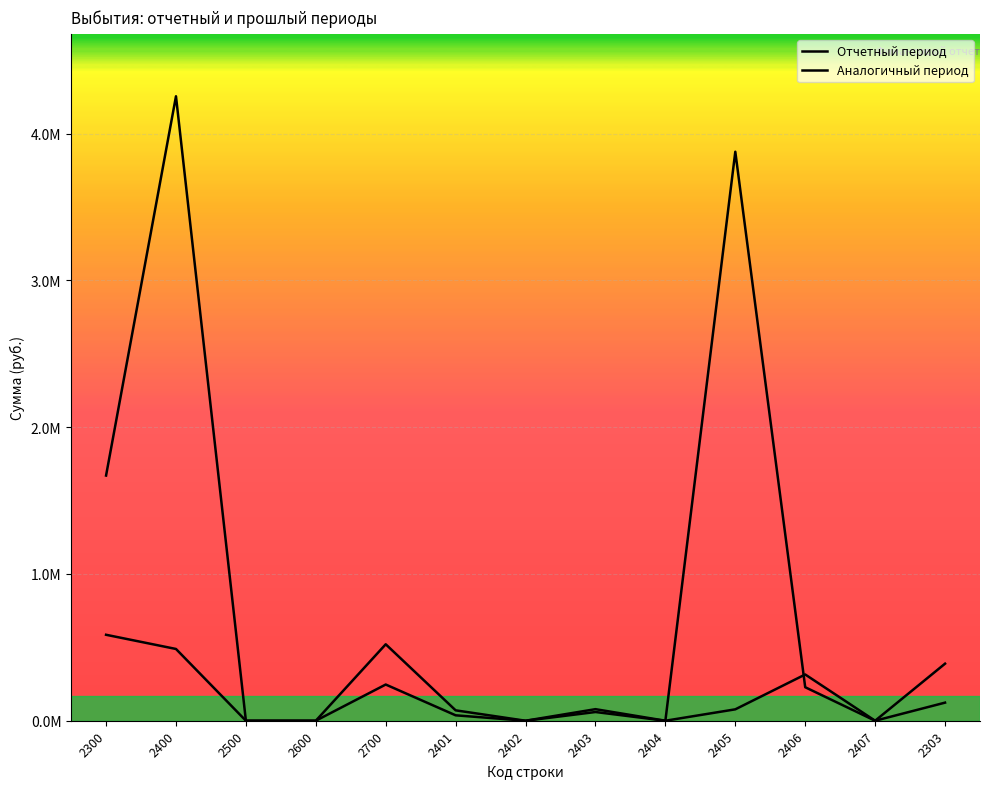

Is it true that Отчетный период equals -2165328.4 at 2402?

False